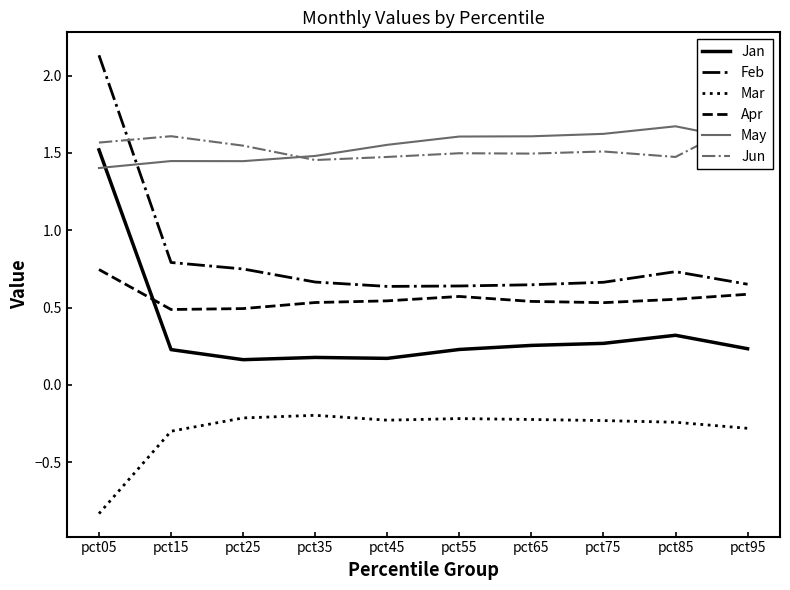

Where is the first local maximum for Apr?

pct55